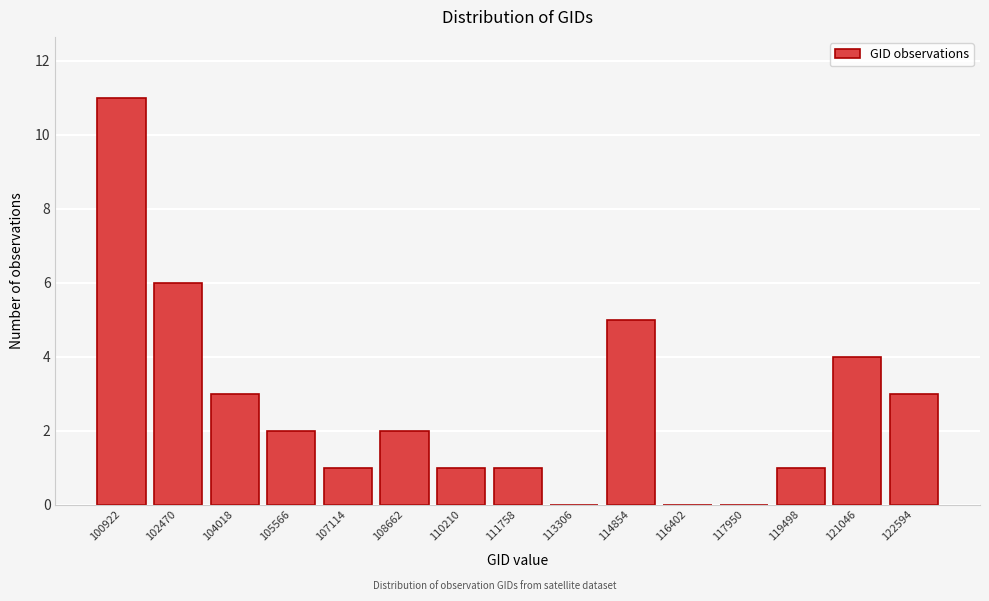

Reading left to right, transcribe all the data shown in this chart.

100922=11	102470=6	104018=3	105566=2	107114=1	108662=2	110210=1	111758=1	113306=0	114854=5	116402=0	117950=0	119498=1	121046=4	122594=3